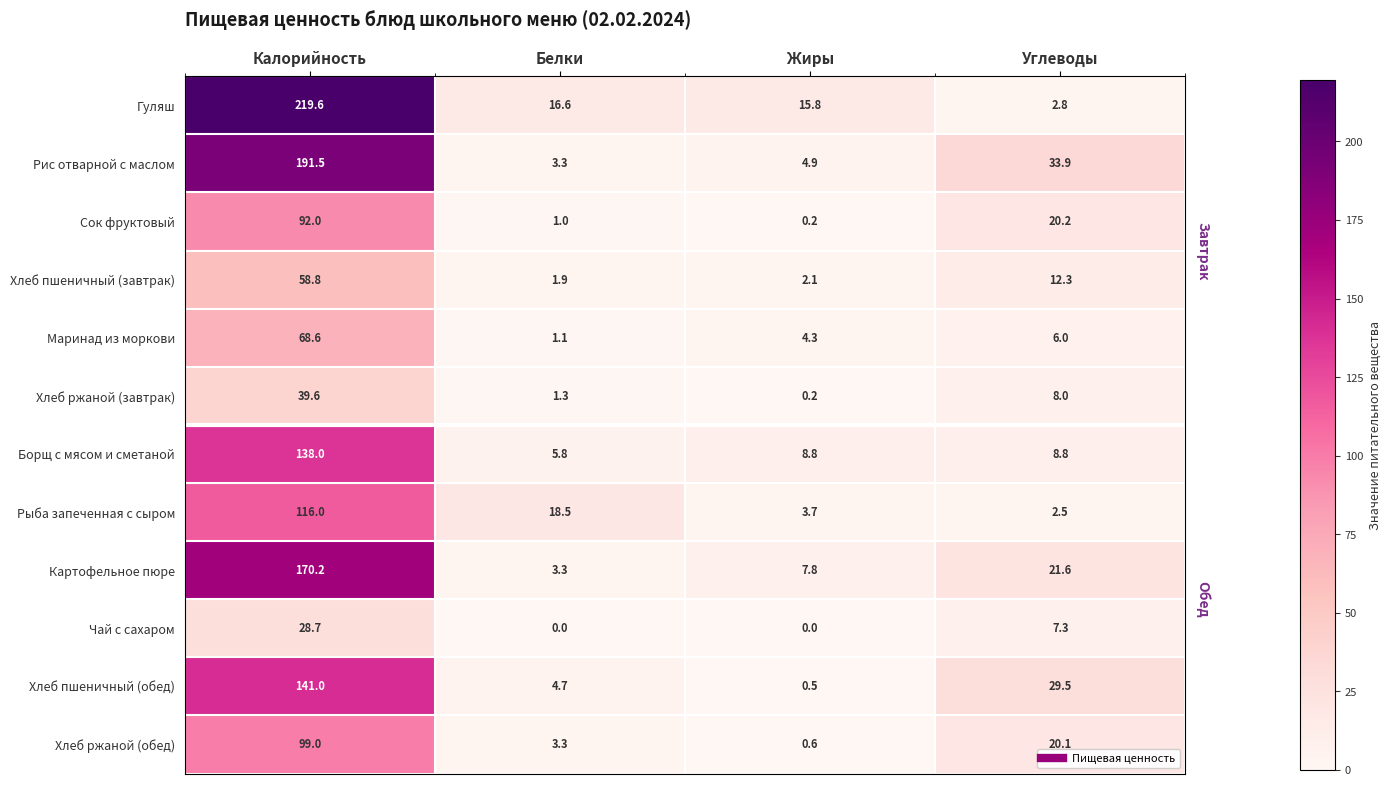

Where is Хлеб ржаной (завтрак) nearest to the value 19?

Углеводы